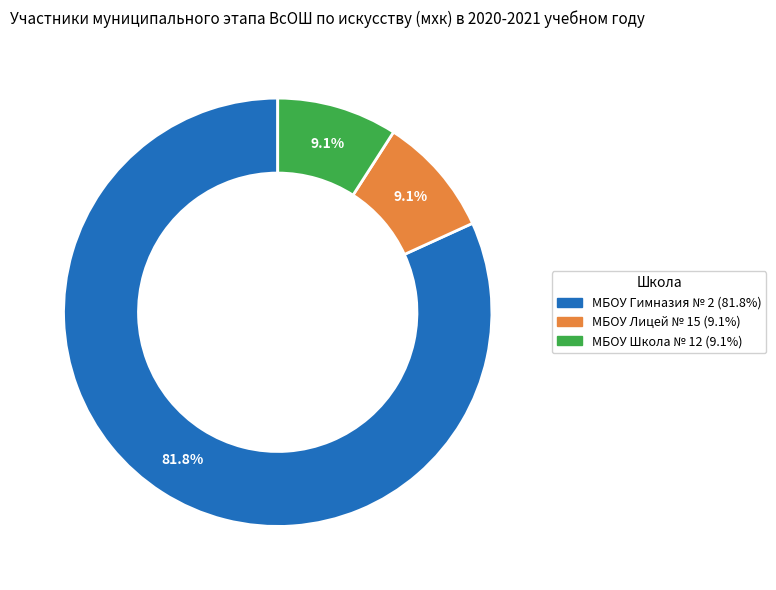

How many segments does this pie chart have?

3